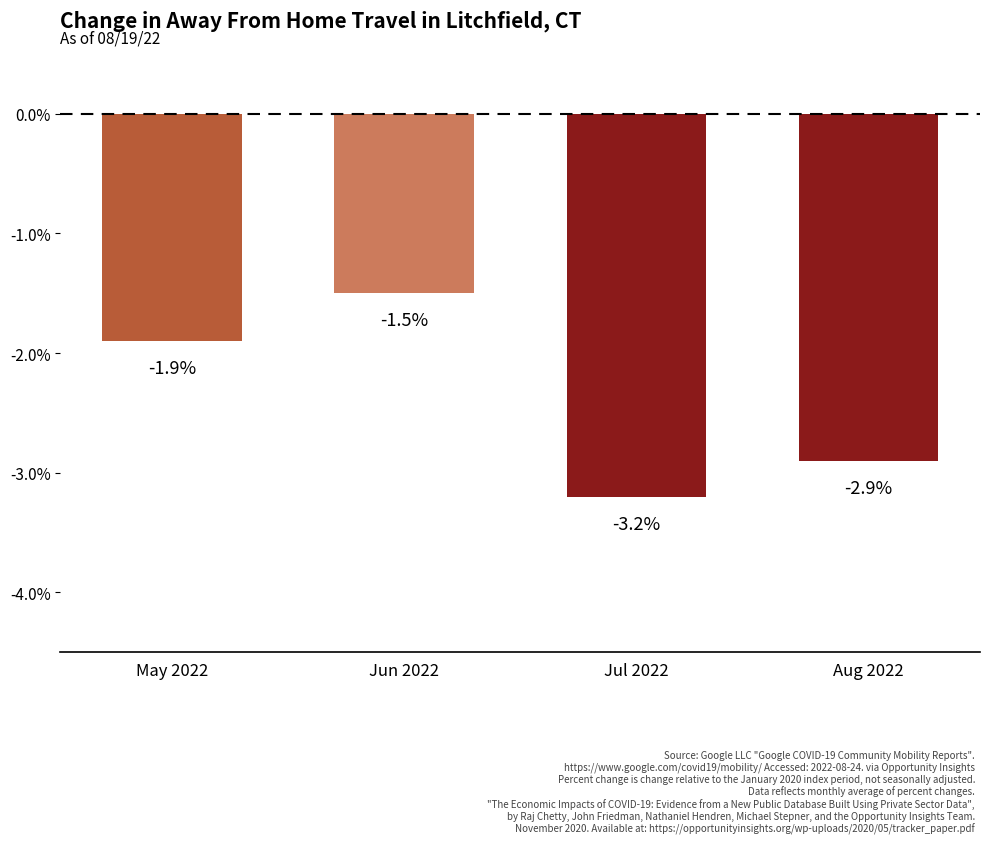

List the labels in order of value, smallest first.

Jul 2022, Aug 2022, May 2022, Jun 2022